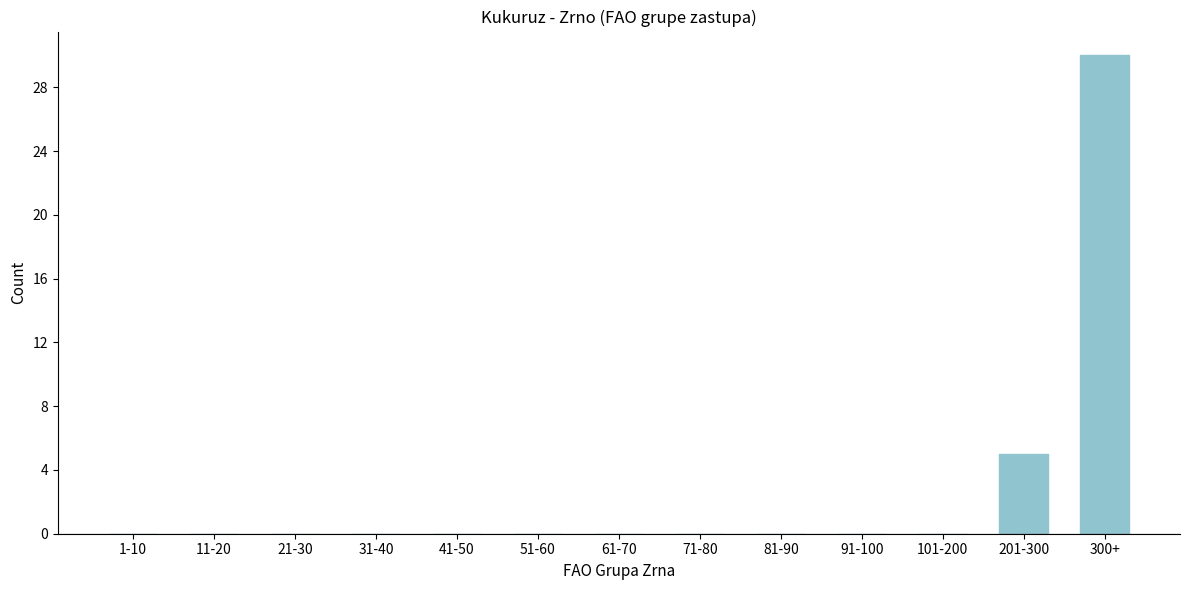

Reading left to right, list all the values displayed in this chart.

1-10=0	11-20=0	21-30=0	31-40=0	41-50=0	51-60=0	61-70=0	71-80=0	81-90=0	91-100=0	101-200=0	201-300=5	300+=30